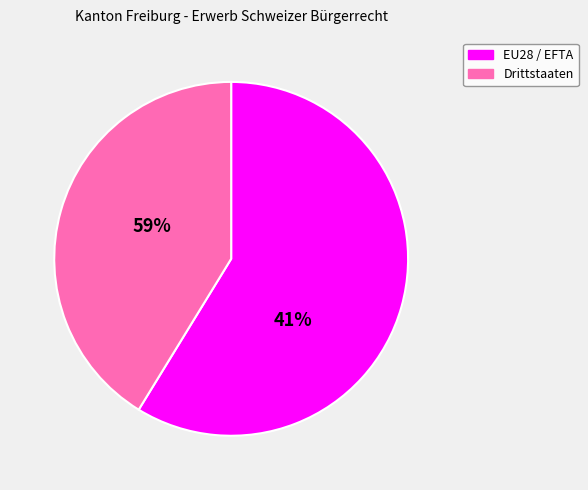

To the nearest percent, what portion does Drittstaaten represent?

41%